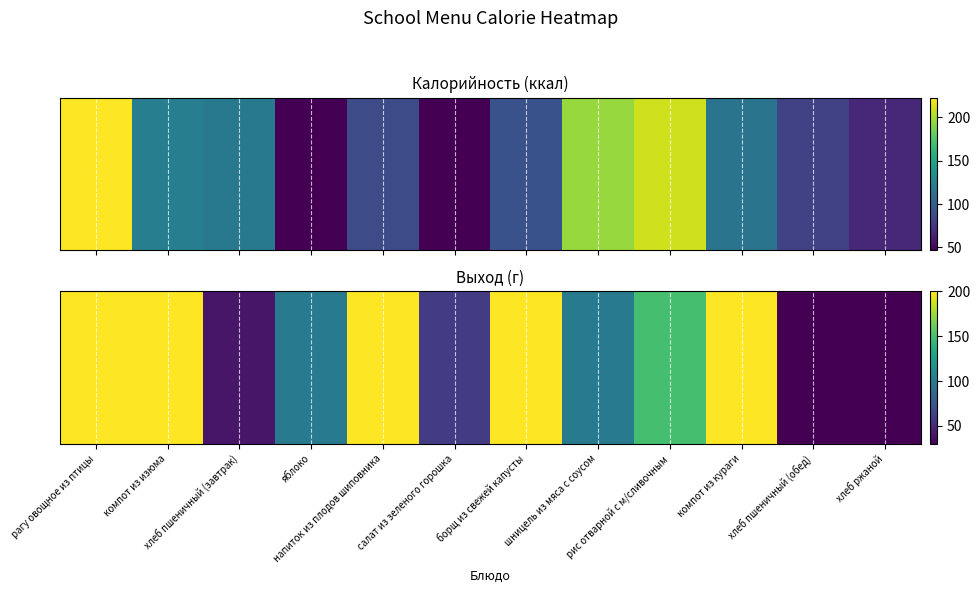

Reading right to left, extract all data points from this chart.

хлеб ржаной=30	хлеб пшеничный (обед)=30	компот из кураги=200	рис отварной с м/сливочным=150	шницель из мяса с соусом=100	борщ из свежей капусты=200	салат из зеленого горошка=60	напиток из плодов шиповника=200	яблоко=100	хлеб пшеничный (завтрак)=40	компот из изюма=200	рагу овощное из птицы=200